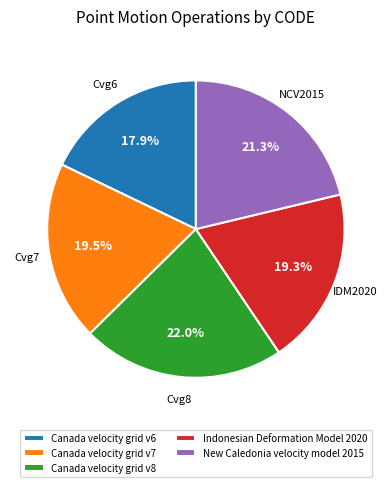

Which has a higher value, Canada velocity grid v6 or New Caledonia velocity model 2015?

New Caledonia velocity model 2015